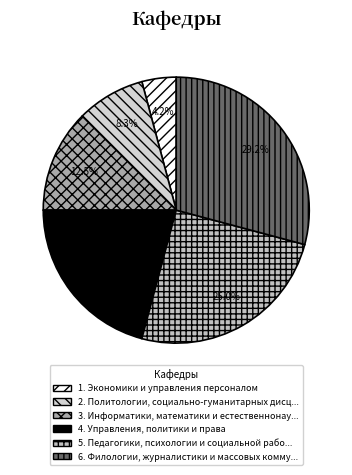

To the nearest percent, what is the difference between the largest and smallest slice percentages?

25%